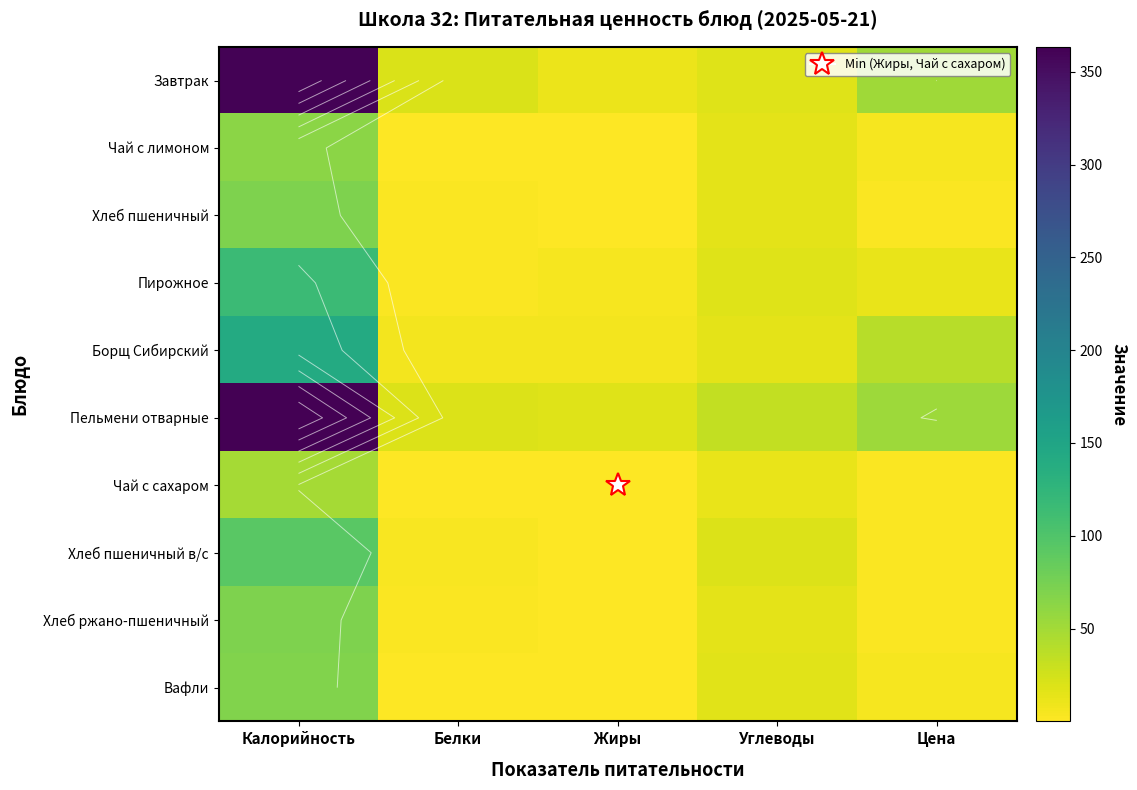

Between Калорийность and Жиры, which is larger?

Калорийность